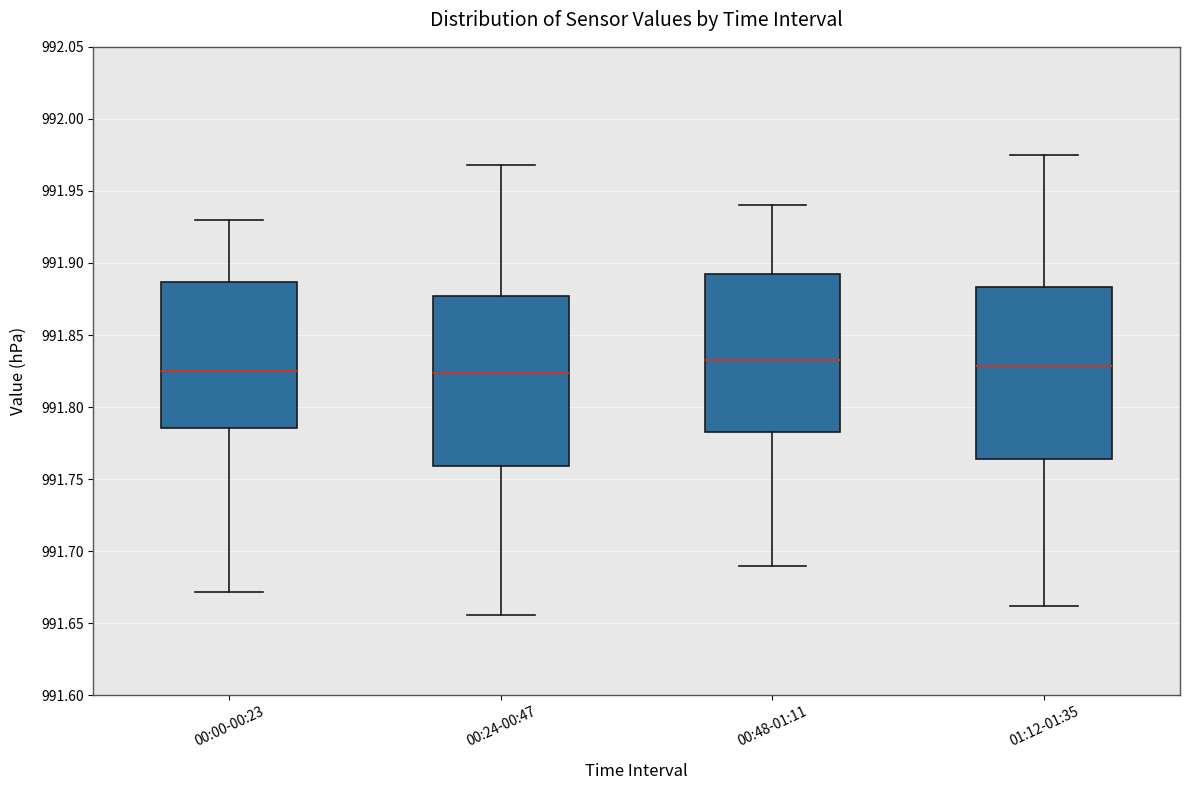

Where is the upper edge of the box for 01:12-01:35 on the y-axis? The values are not printed on the chart, so give them approximately, as read against the axis.

991.885